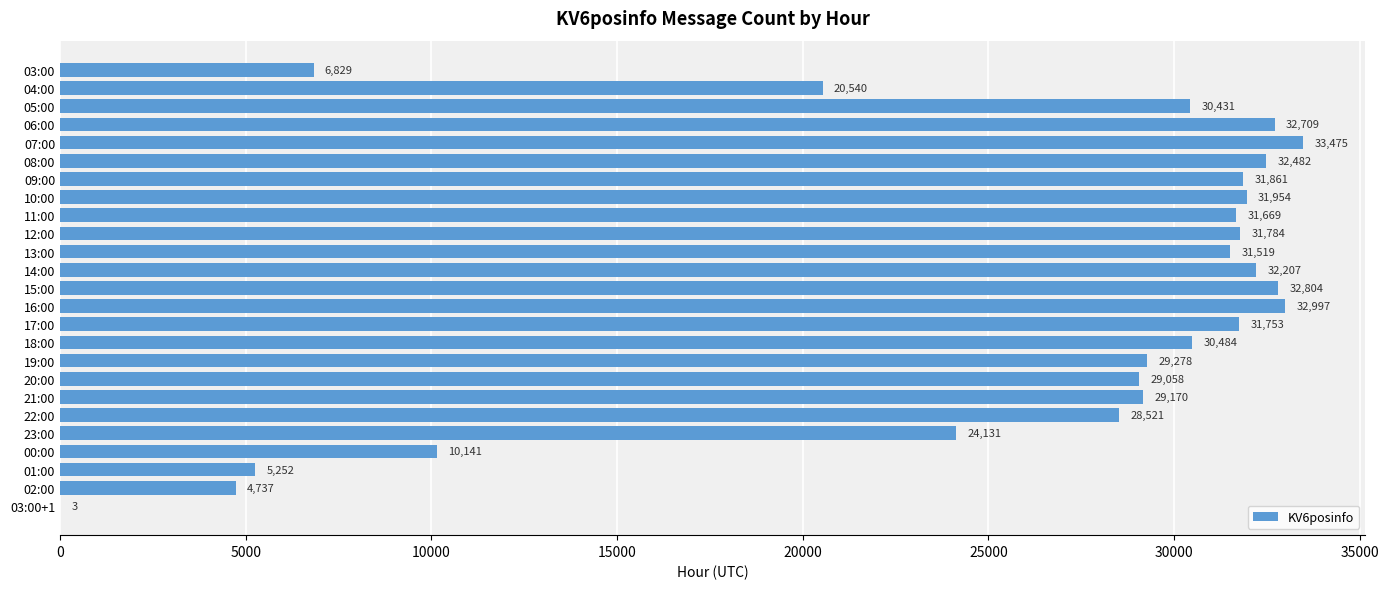

At which label is the value closest to 16739?

04:00